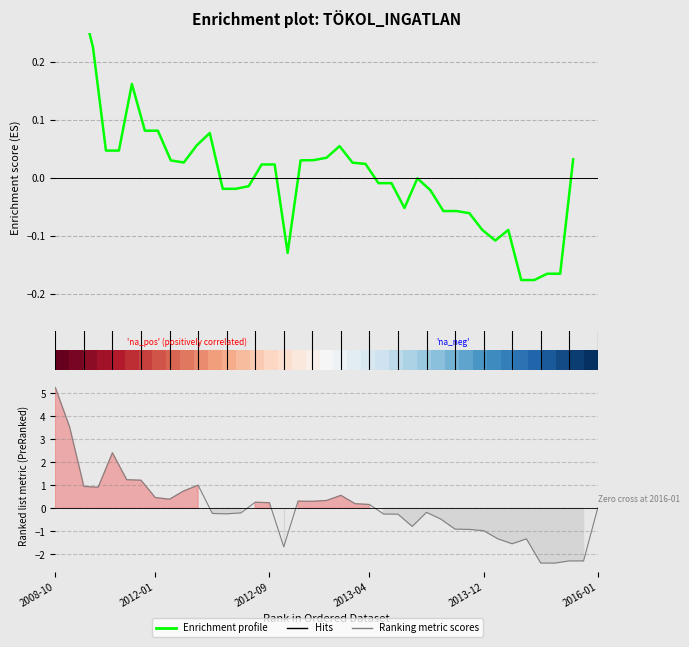

At which category does the chart reach its minimum across all series?

2014-11